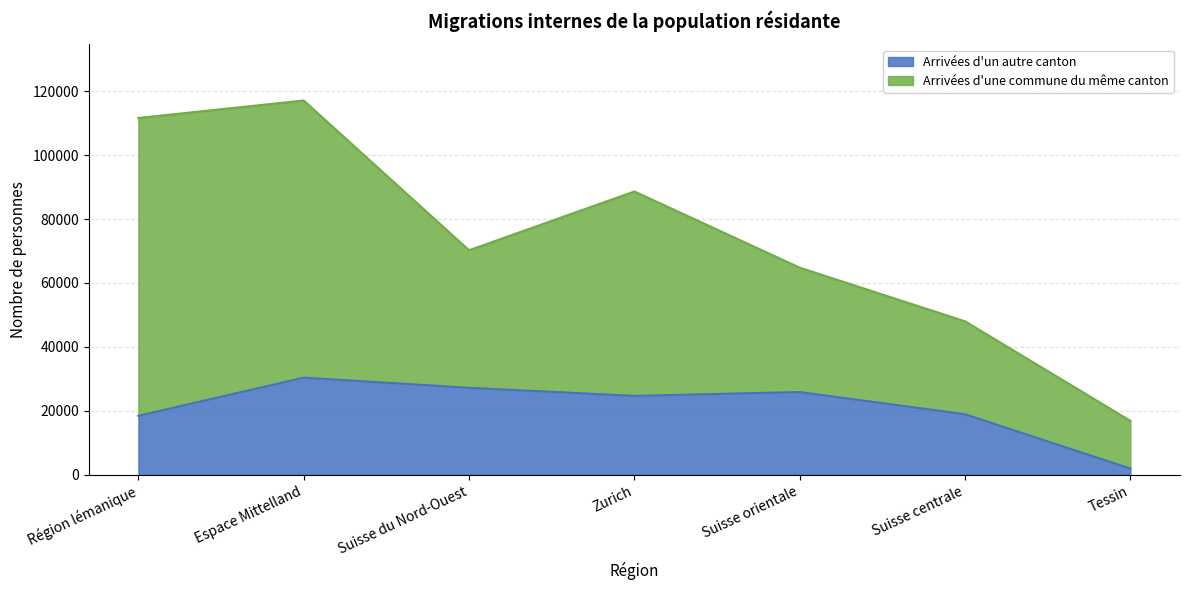

What is the change in value from Suisse du Nord-Ouest to Zurich?

-2536